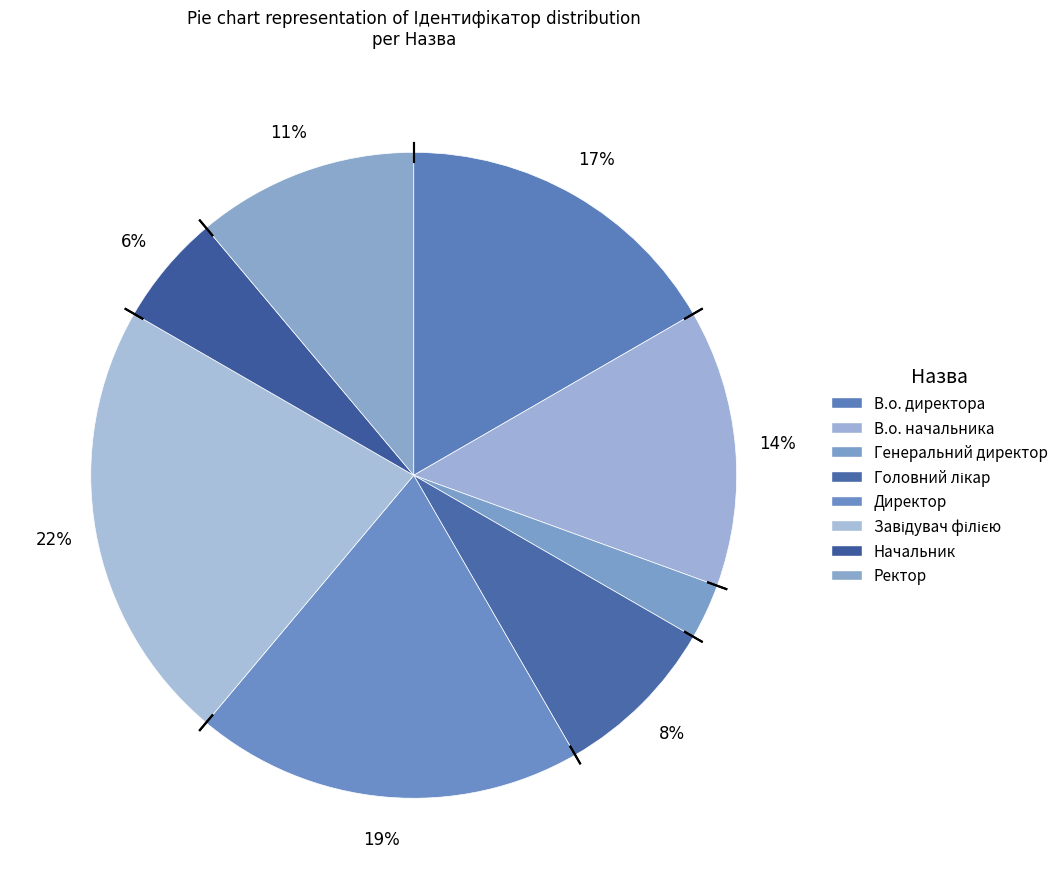

How many segments does this pie chart have?

8